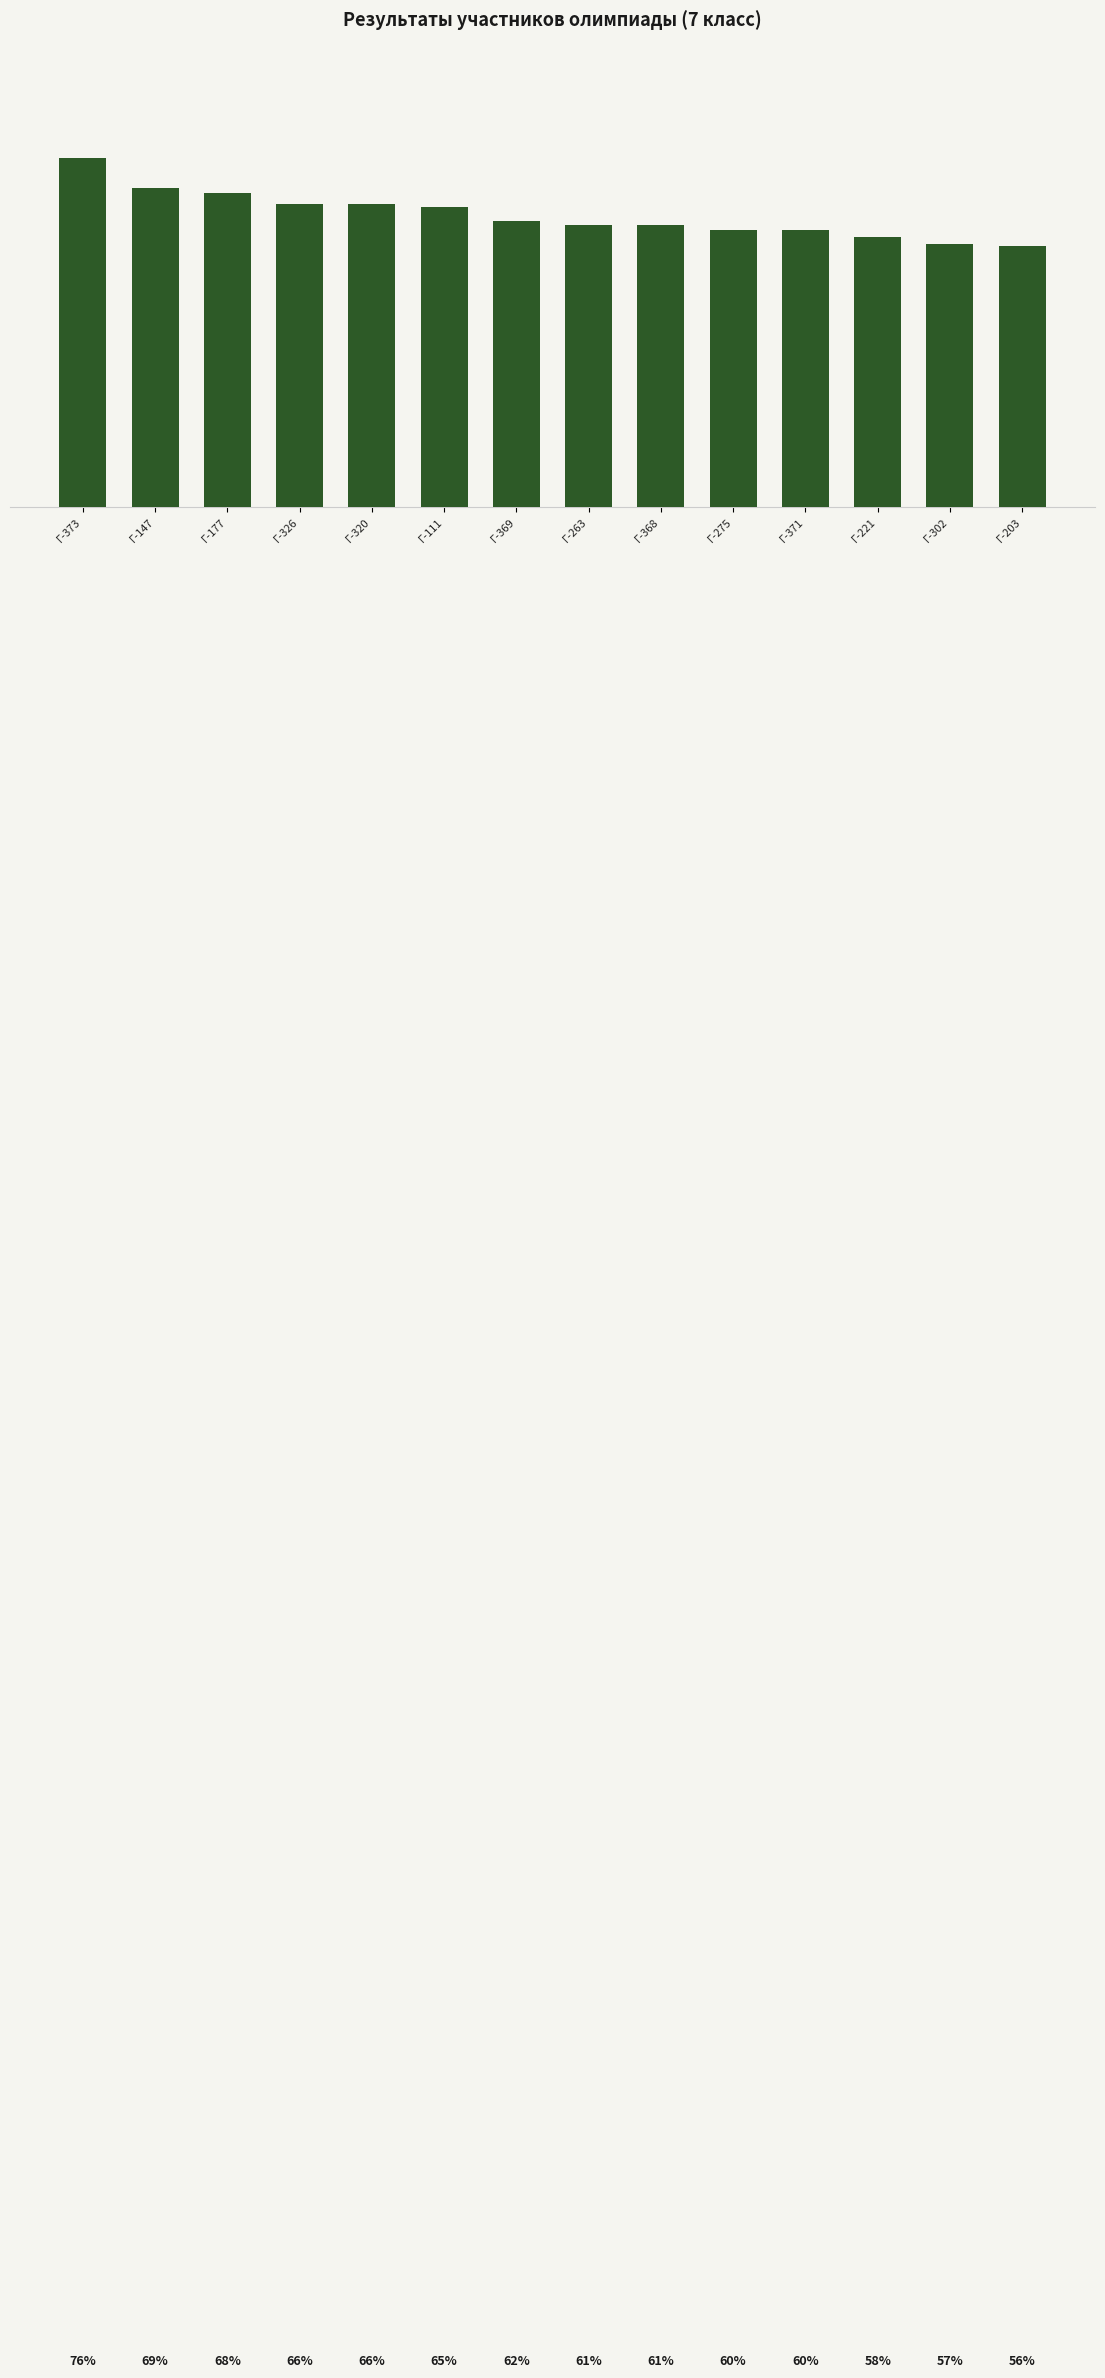

What is the maximum value shown in the chart?

75.5